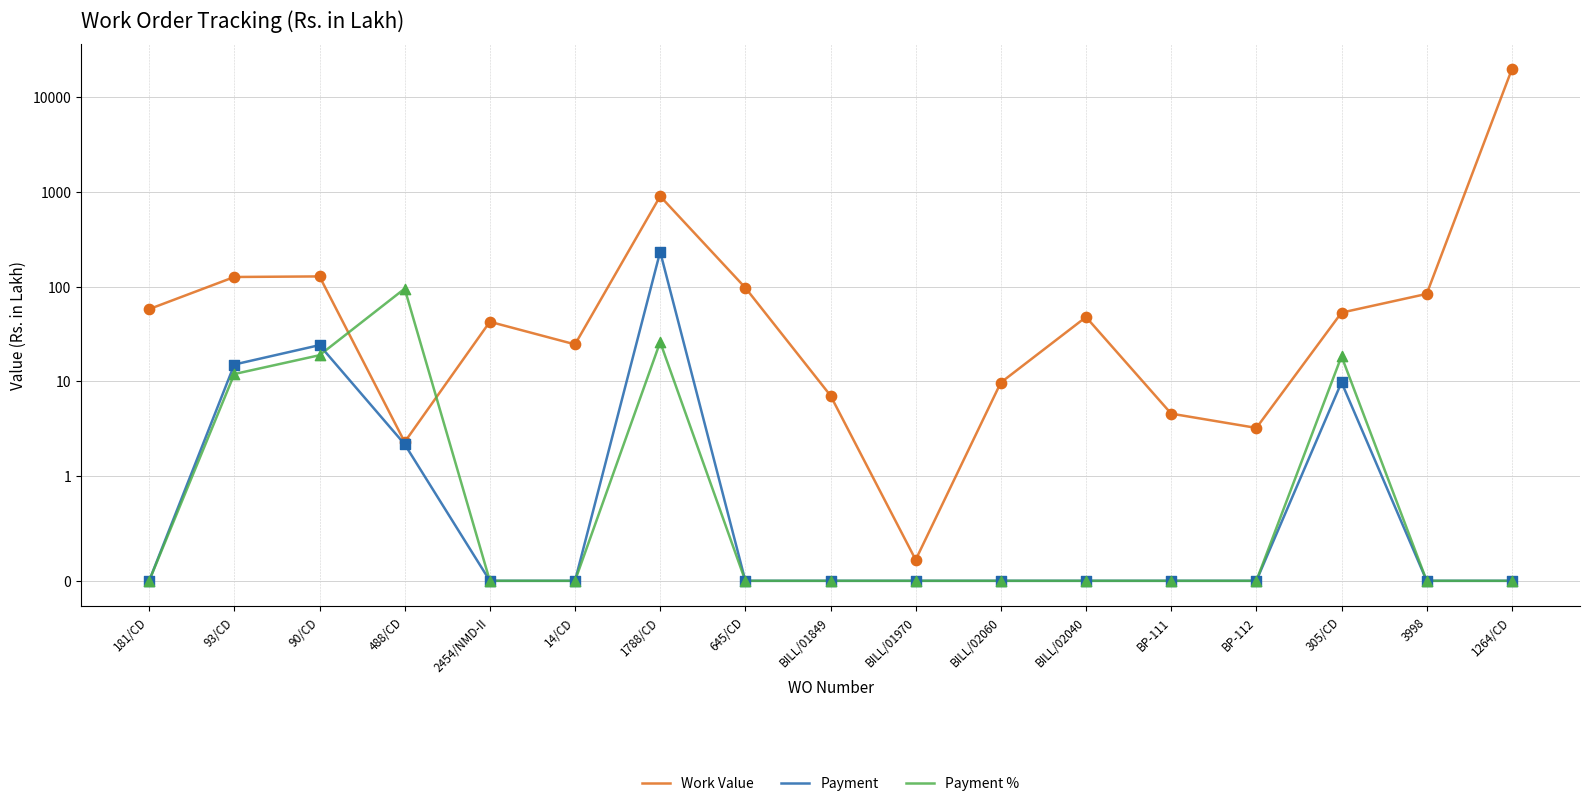

At which category is the sum across all series the highest?

1264/CD